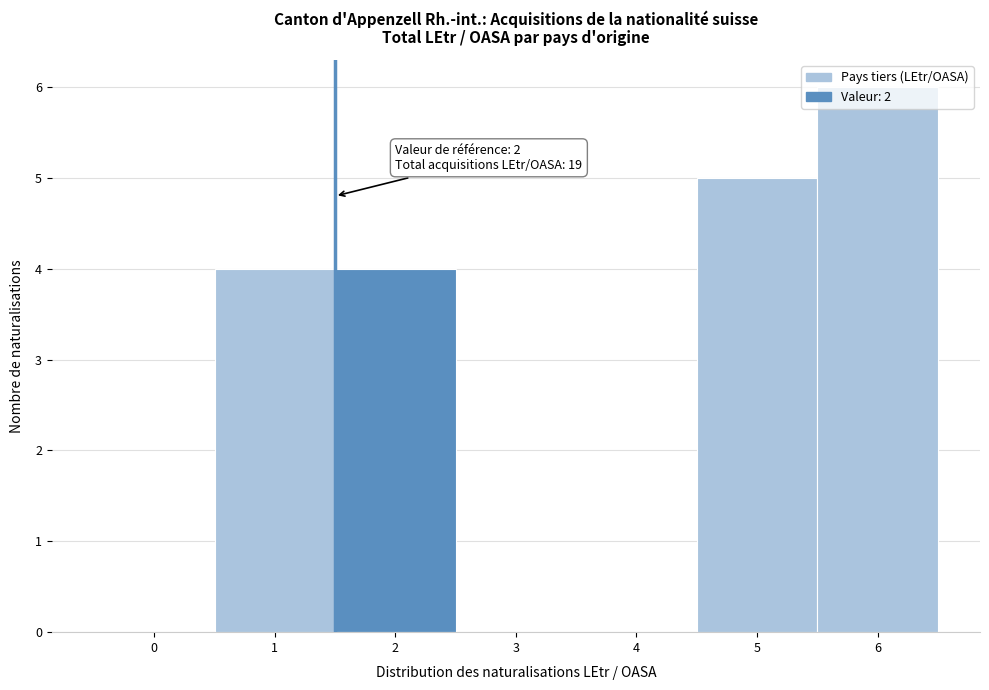

Is it true that the value at 1 is 4?

True